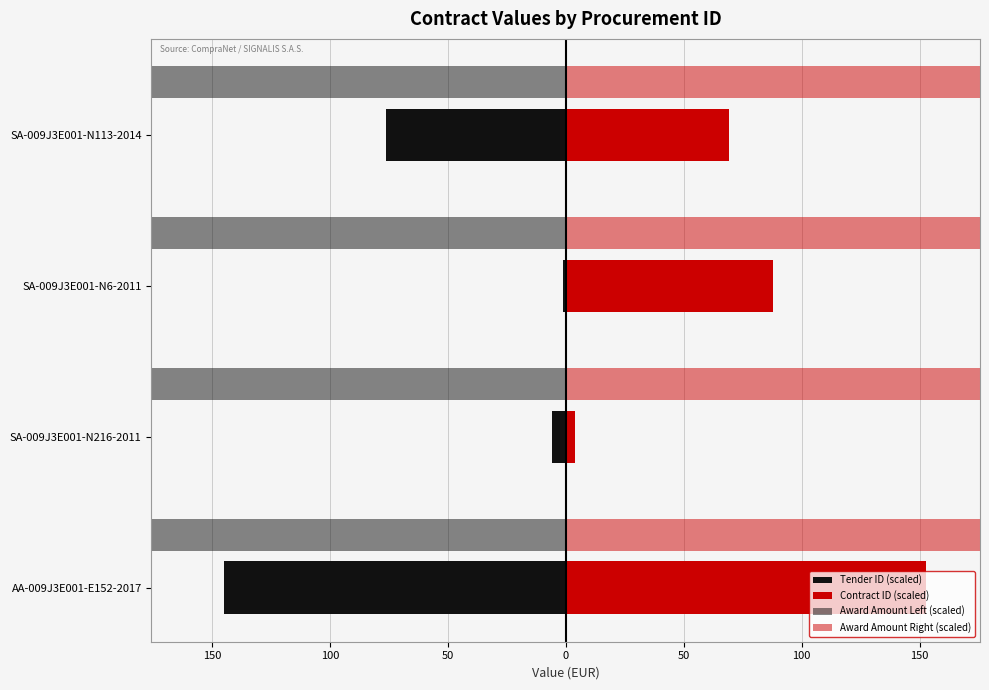

Between AA-009J3E001-E152-2017 and SA-009J3E001-N6-2011, which series saw the biggest shift?

Tender ID (scaled)